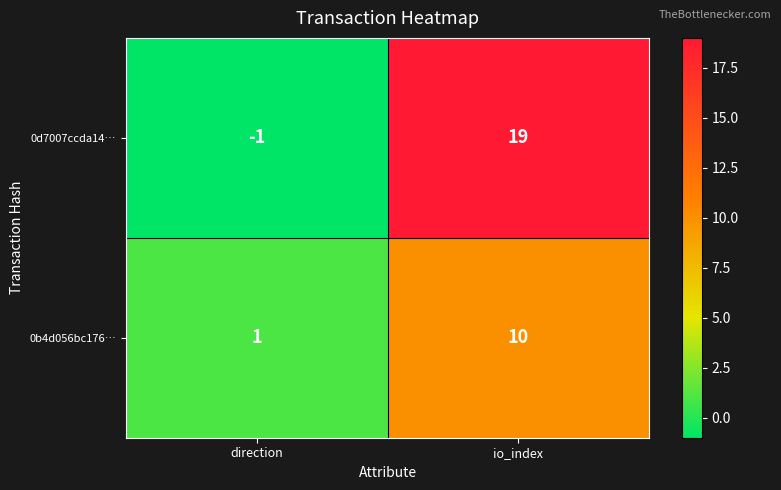

Reading right to left, what are all the values shown in this chart?

0d7007ccda14…: 19	-1
0b4d056bc176…: 10	1